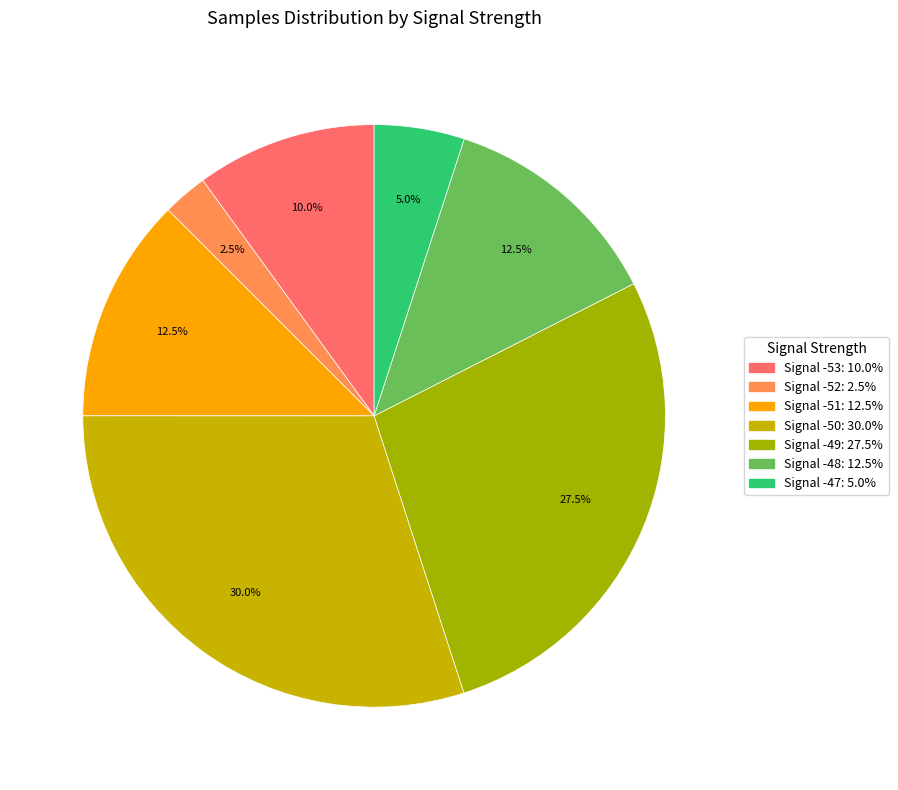

How many slices are in this pie chart?

7